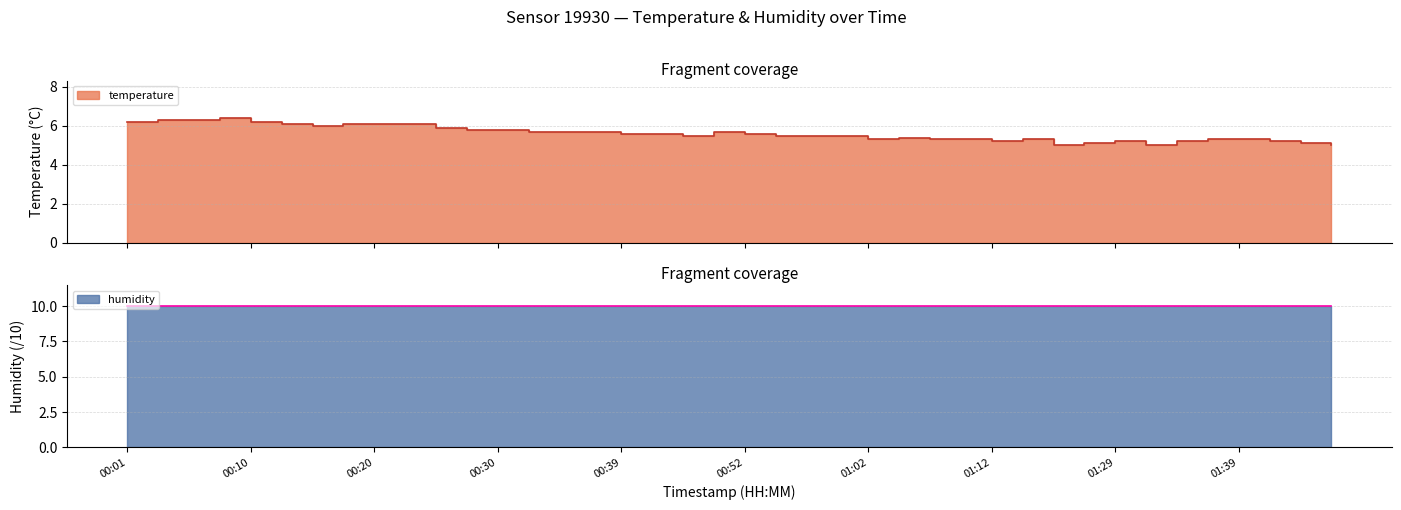

Approximately how many times larger is the value at 01:09 compared to 00:22?

0.9